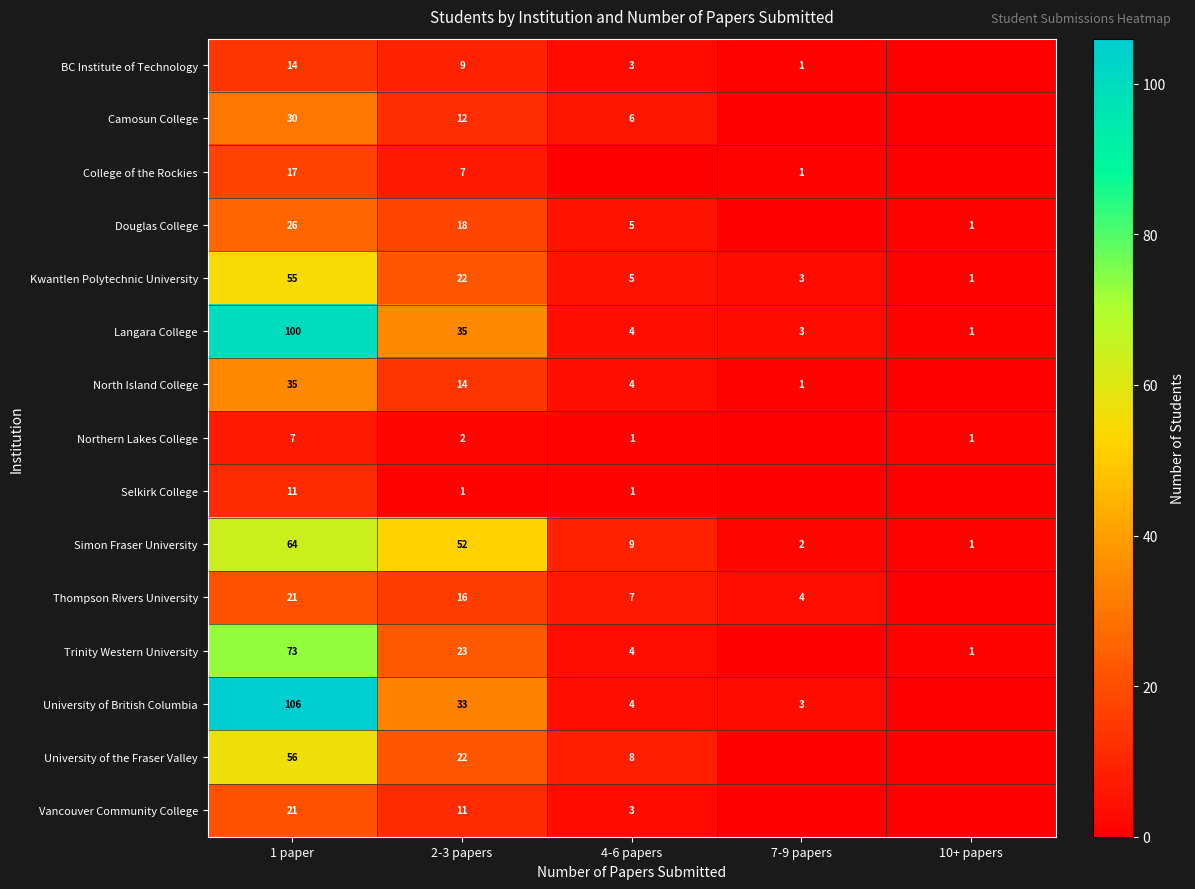

What is the sum of all Langara College values?

143